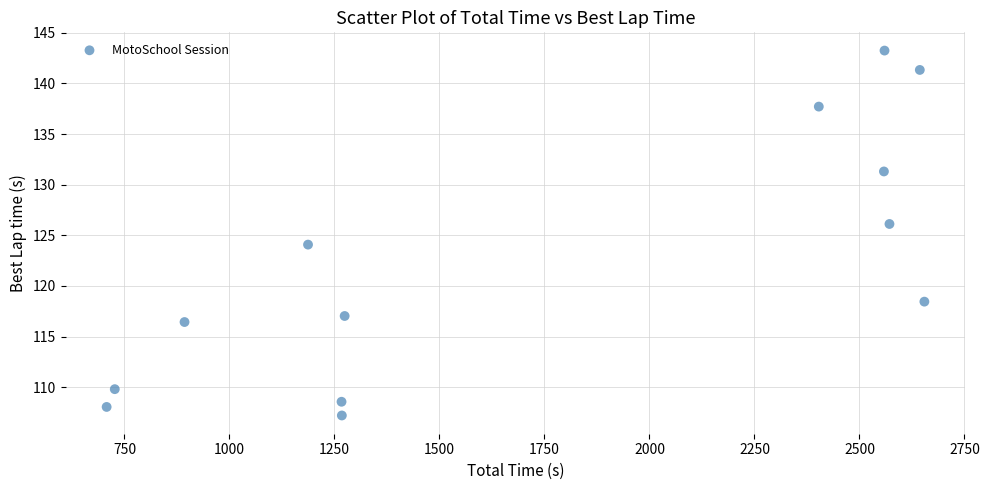

What is the range of Y values (max minus min)?

36.0